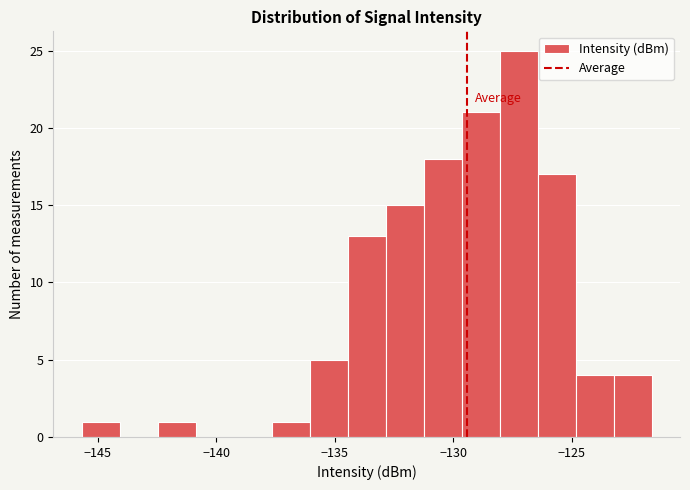

Read against the x-axis, roughly where is the centre of the tallest bar?

-127.0